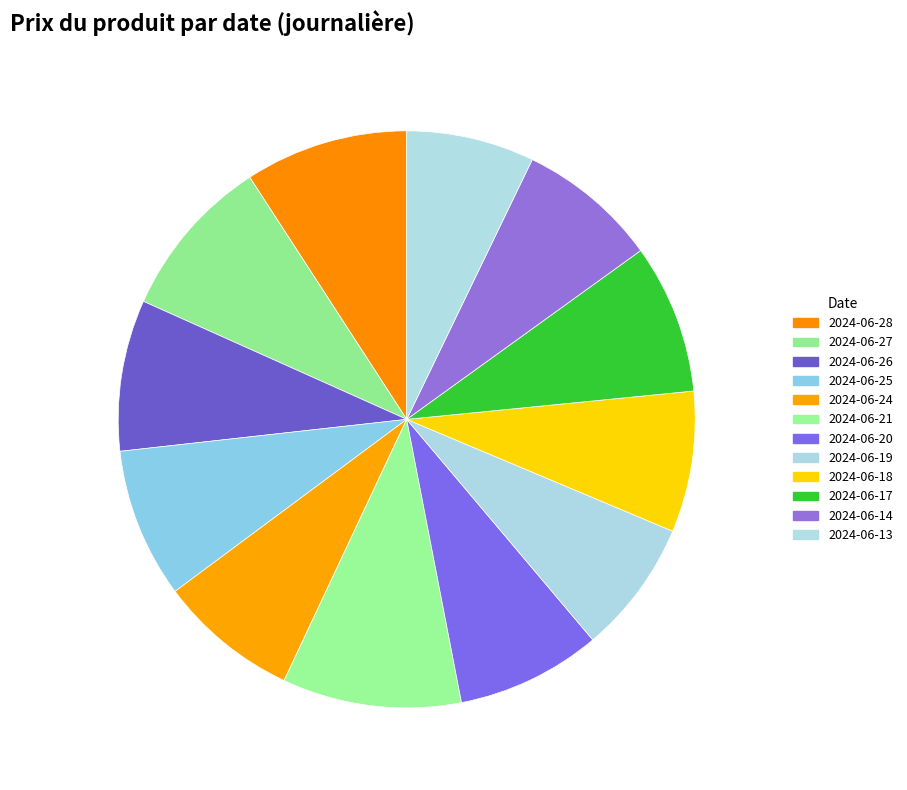

What is the largest slice in the pie chart?

2024-06-21